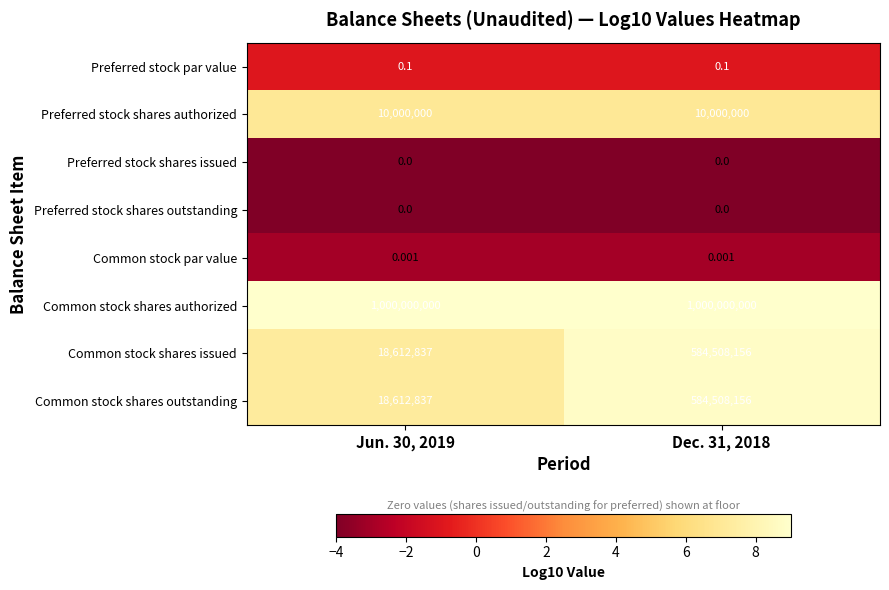

At how many categories does at least one series exceed 5?

2